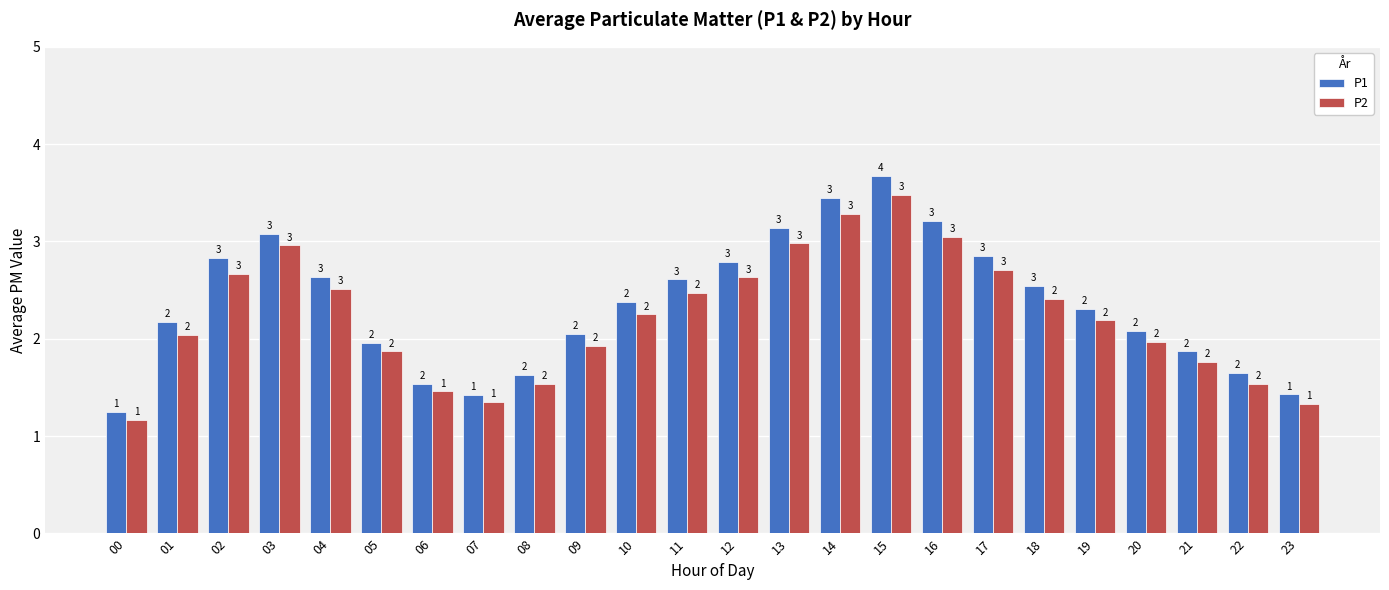

Which label corresponds to the smallest value in the chart?

00